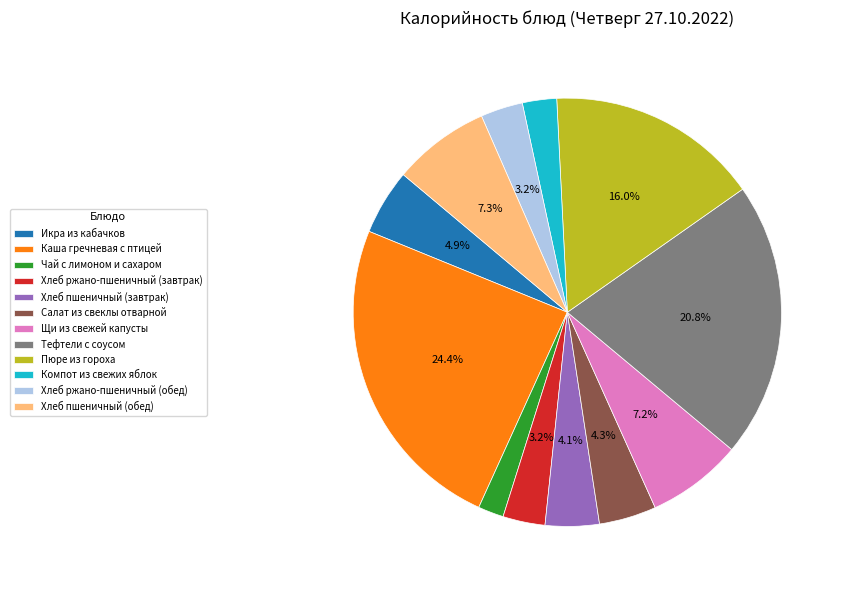

Is Чай с лимоном и сахаром the majority of the pie?

No